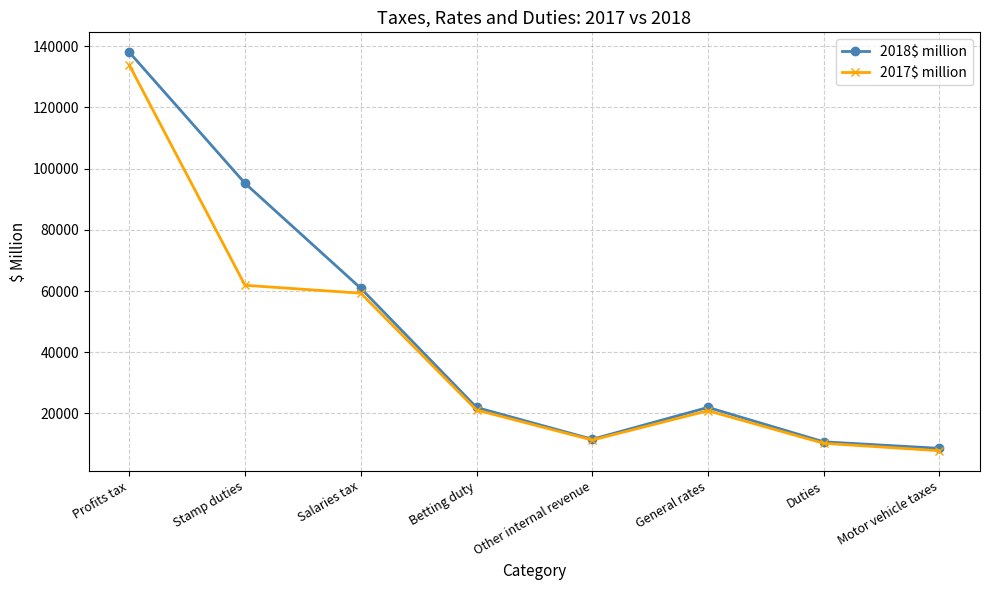

True or false: 2018$ million has more than 2 points higher than both neighbors.

False